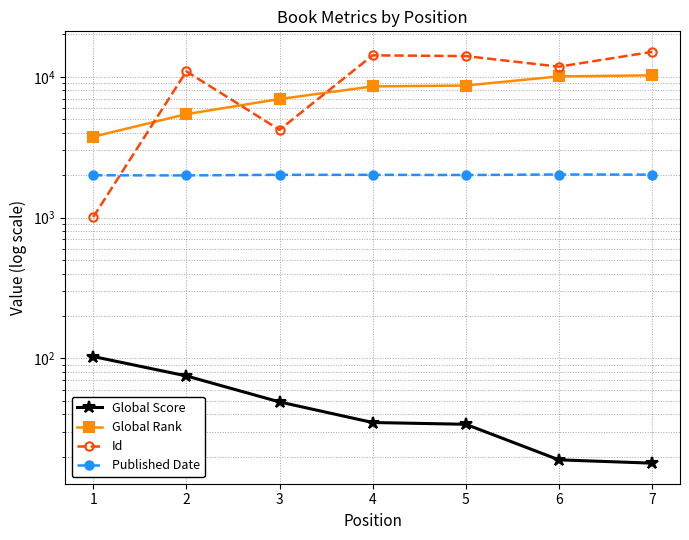

Rank the categories by Id value from highest to lowest.

7, 4, 5, 6, 2, 3, 1